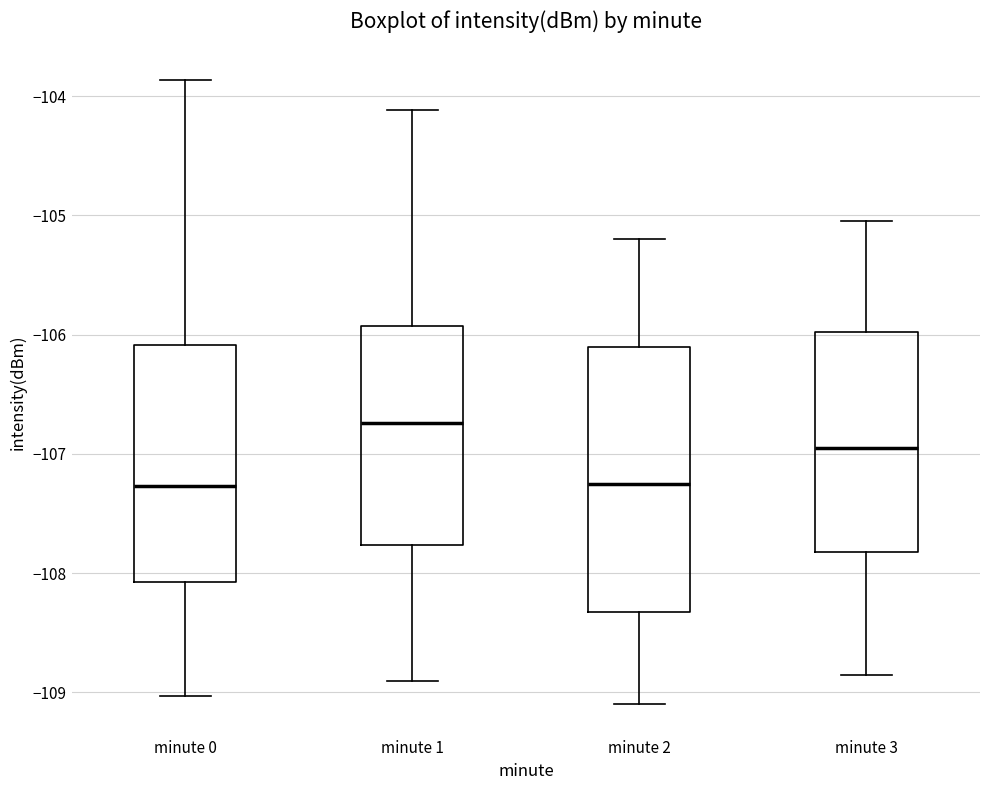

Where is the lower edge of the box for minute 2 on the y-axis? The values are not printed on the chart, so give them approximately, as read against the axis.

-108.3